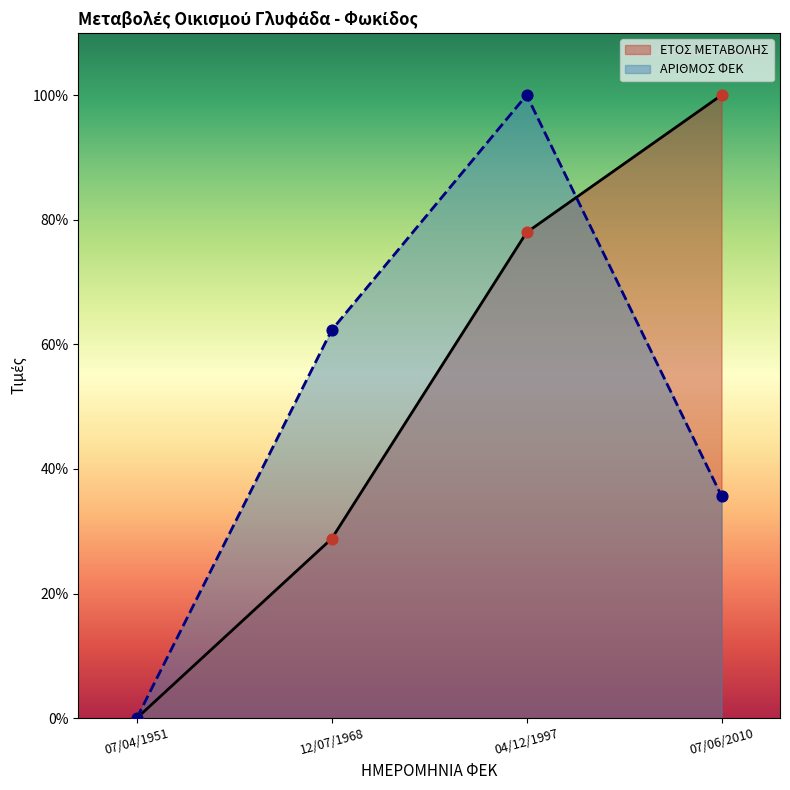

Is the value of ΕΤΟΣ ΜΕΤΑΒΟΛΗΣ at 07/04/1951 greater than the value of ΑΡΙΘΜΟΣ ΦΕΚ at 04/12/1997?

No